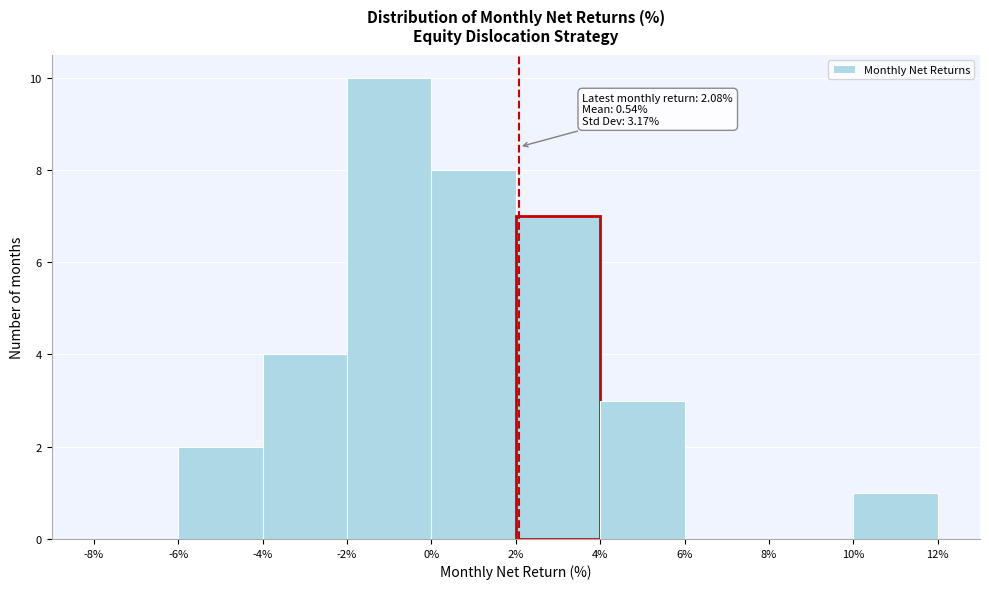

Over which range of the x-axis is the bar tallest?

-2% to 0%